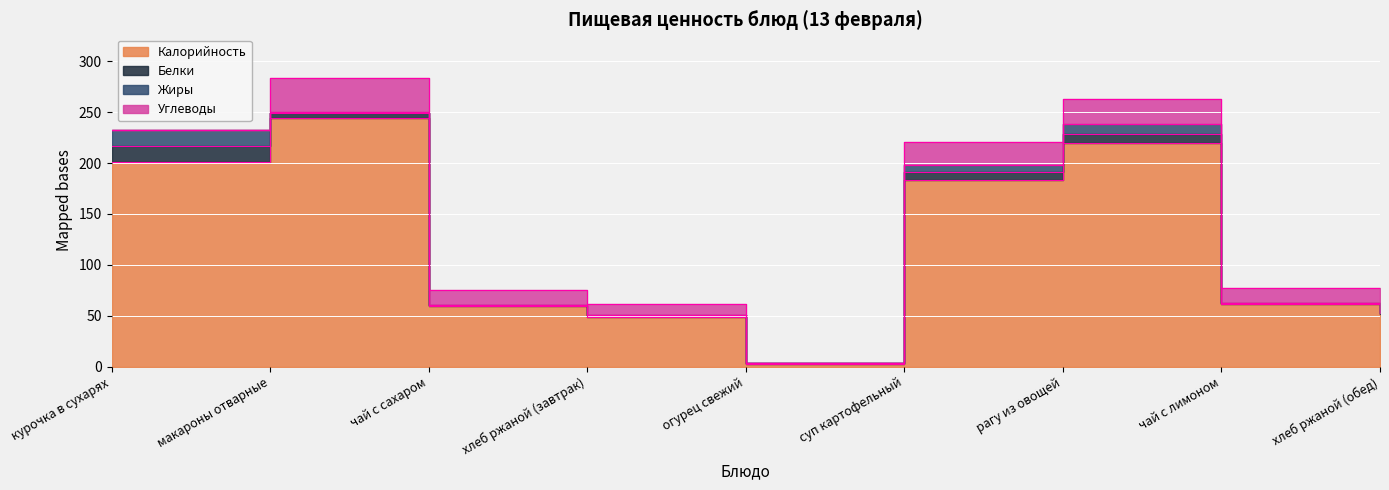

At which category is the sum across all series the highest?

макароны отварные